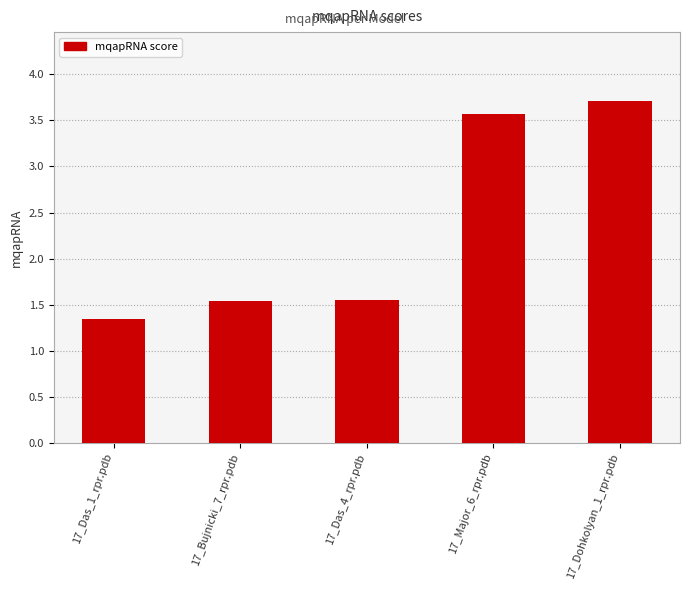

What is the difference between the maximum and minimum values?

2.4